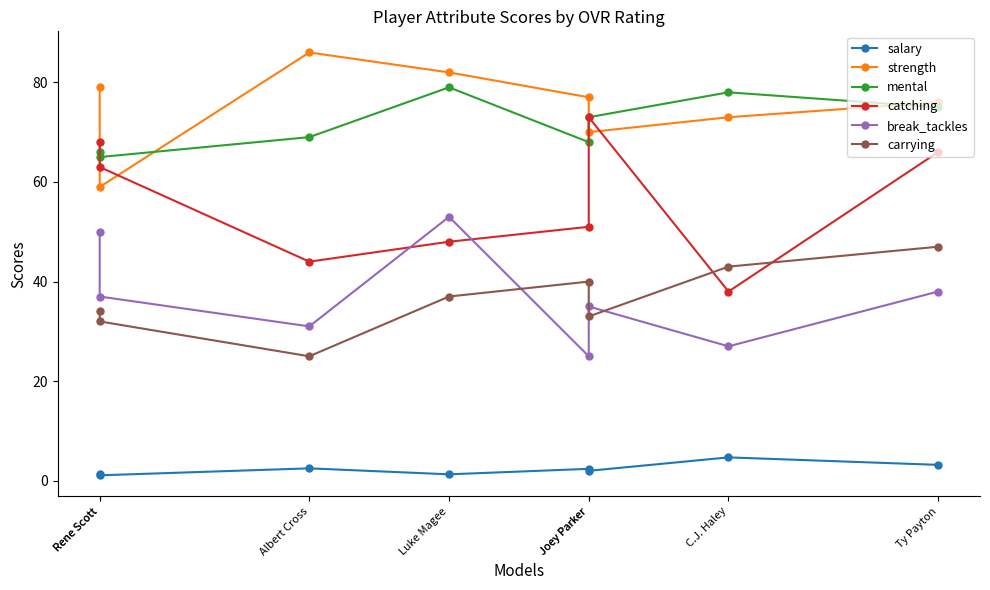

At which label does break_tackles reach its peak?

Luke Magee